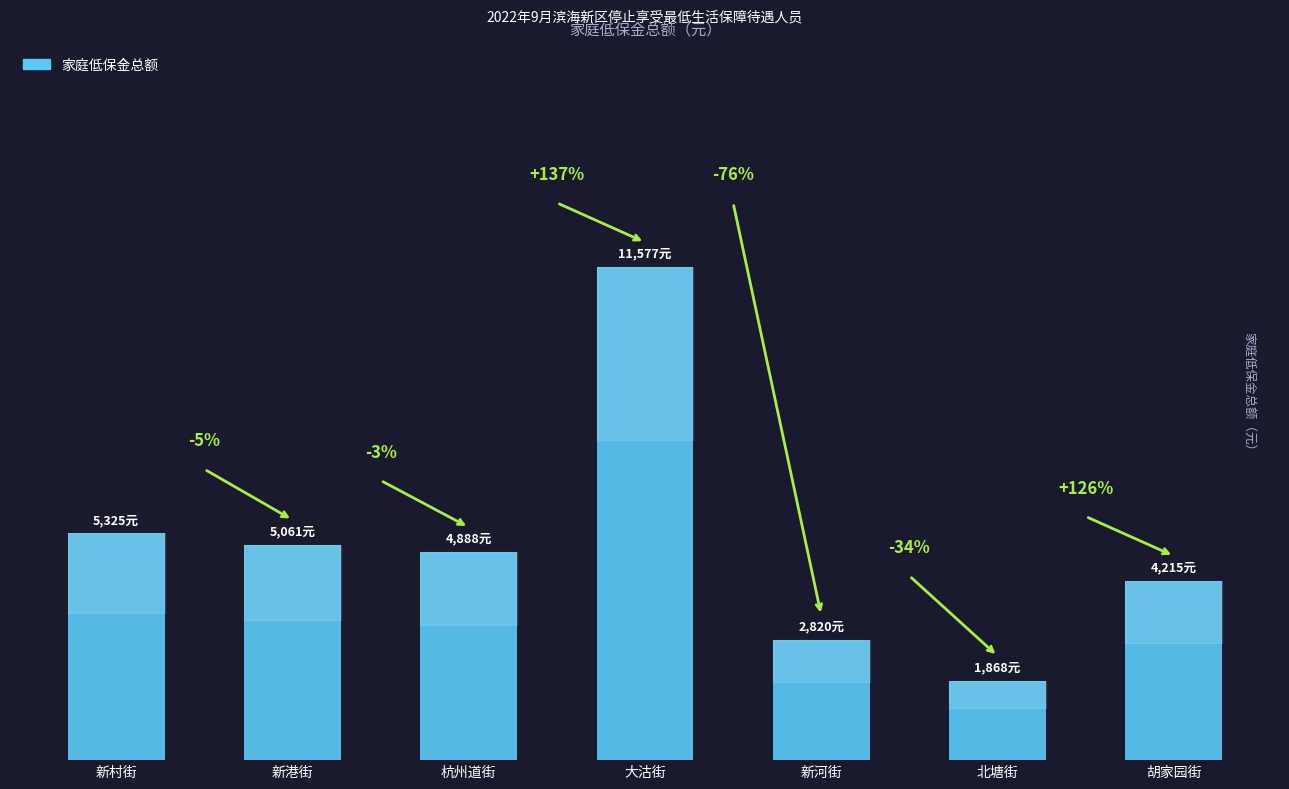

What is the label of the 2nd bar from the left?

新港街